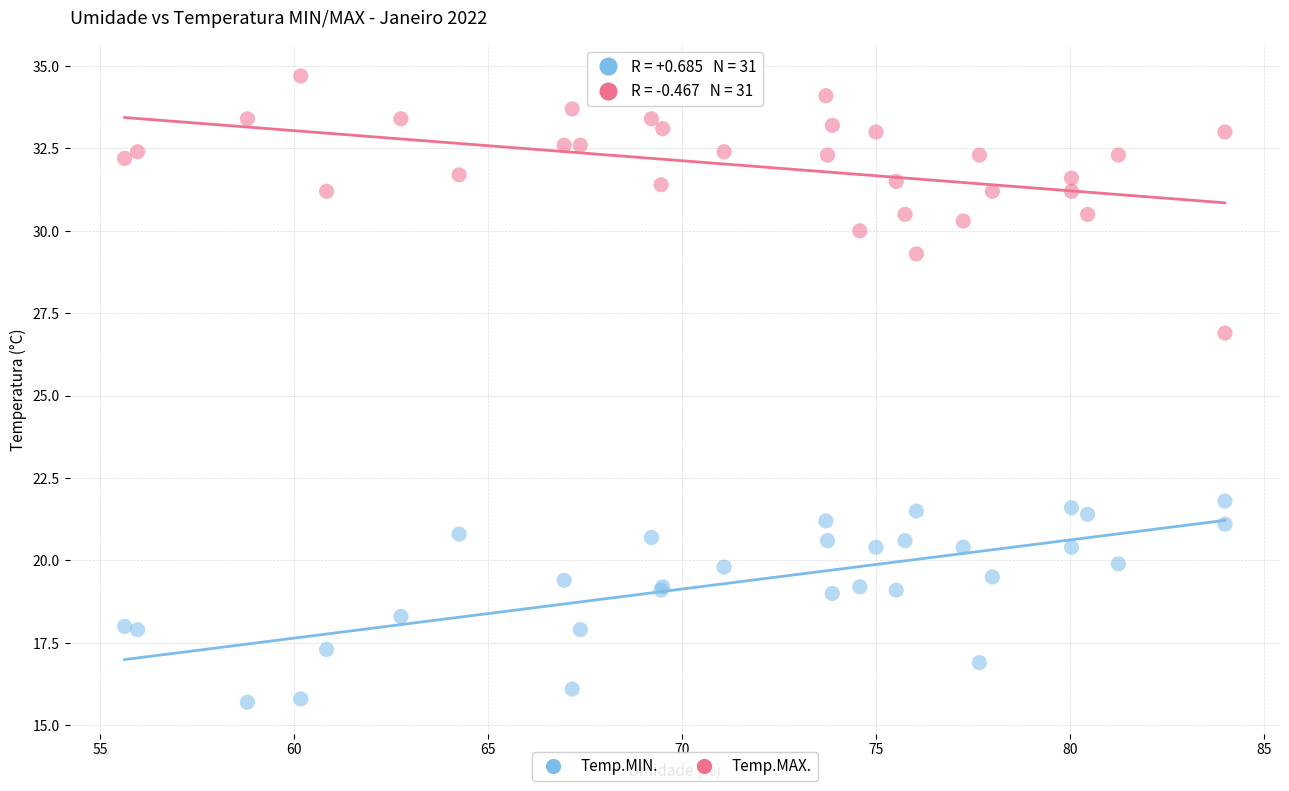

Which series contains the highest Y value?

Temp.MAX.